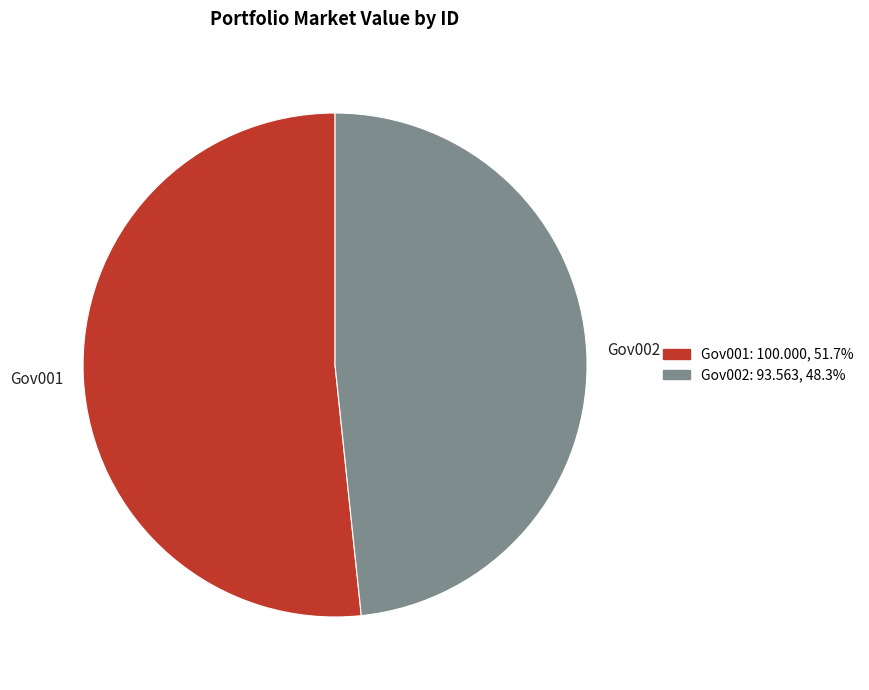

Which category has the biggest portion of the pie?

Gov001